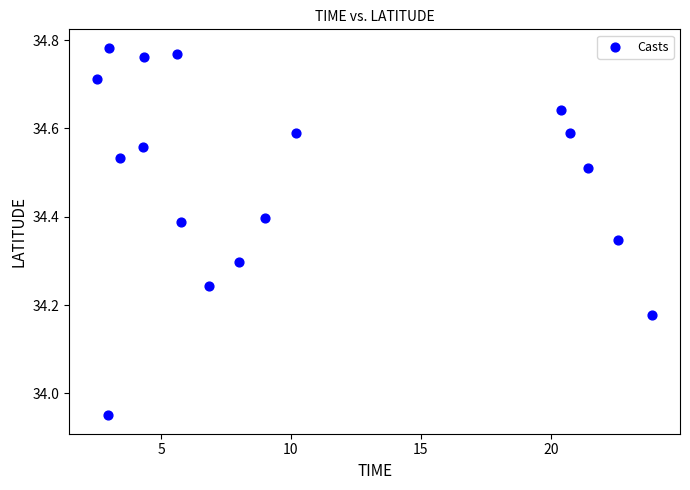

What is the range of X values (max minus min)?

21.4